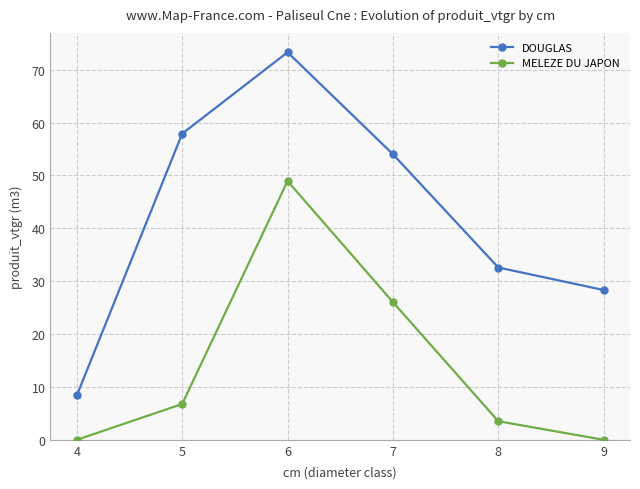

The MELEZE DU JAPON series shows 1.0 at 8. True or false?

False